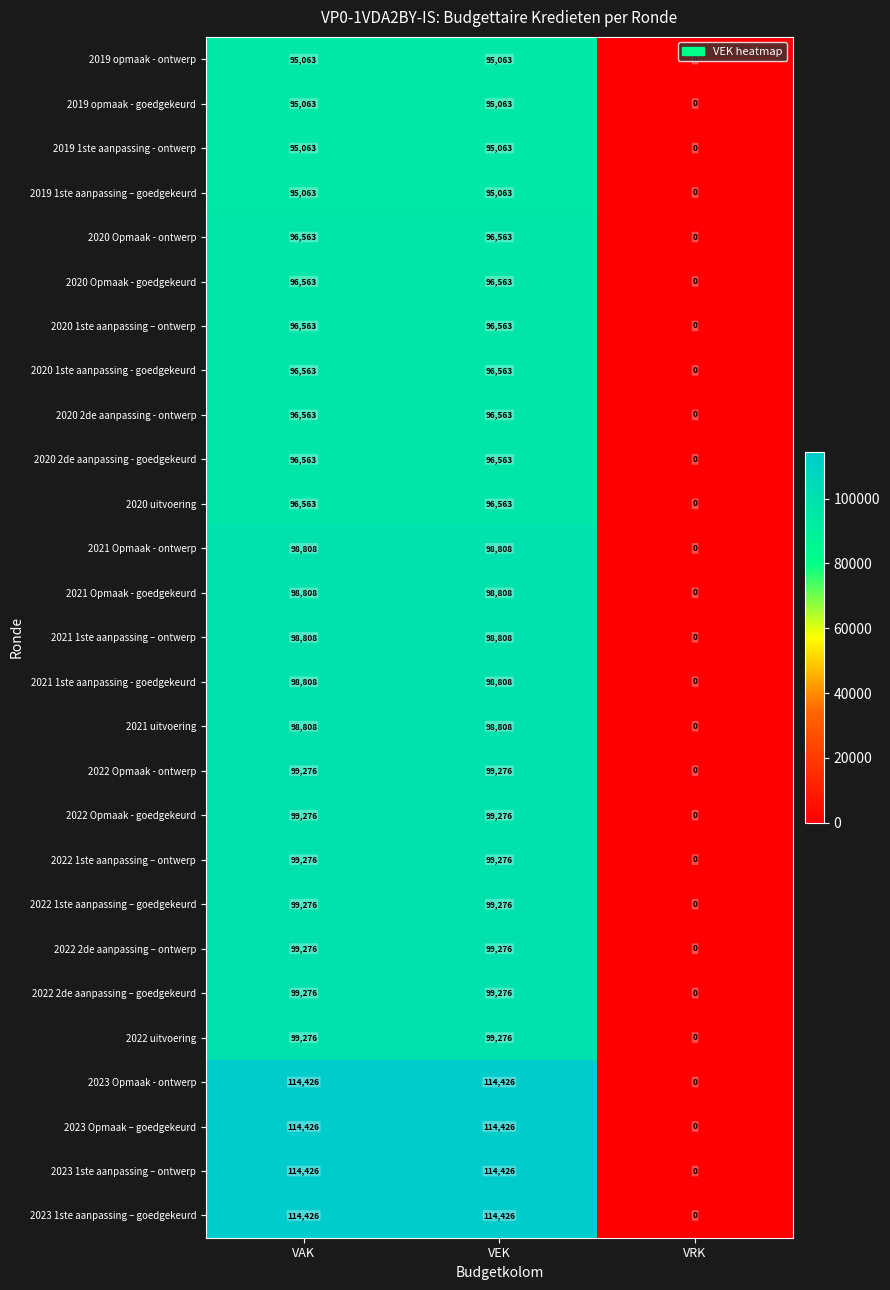

What is the highest value of the 2021 1ste aanpassing – ontwerp series?

98808